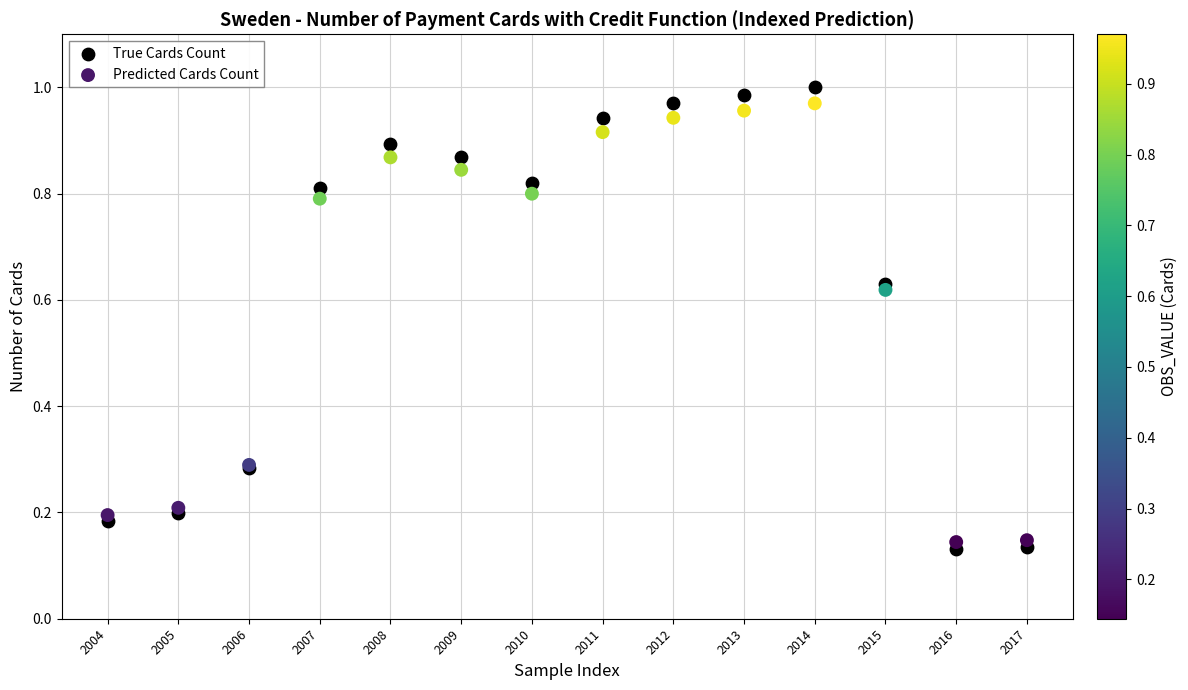

What are all the series names shown in the legend?

True Cards Count, Predicted Cards Count